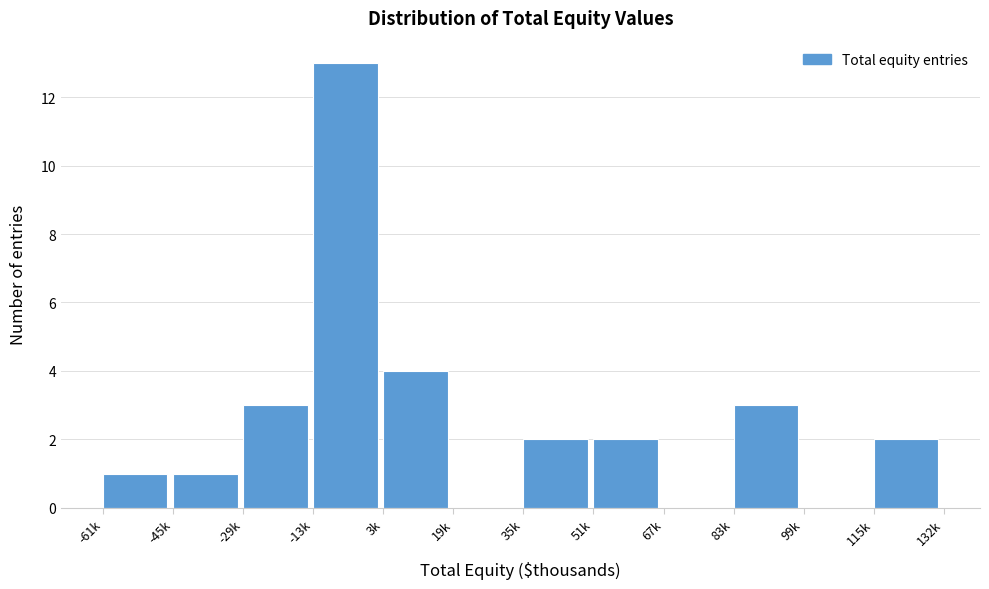

Reading left to right, what are all the values shown in this chart?

-61k=1	-45k=1	-29k=3	-13k=13	3k=4	19k=0	35k=2	51k=2	67k=0	83k=3	99k=0	115k=2